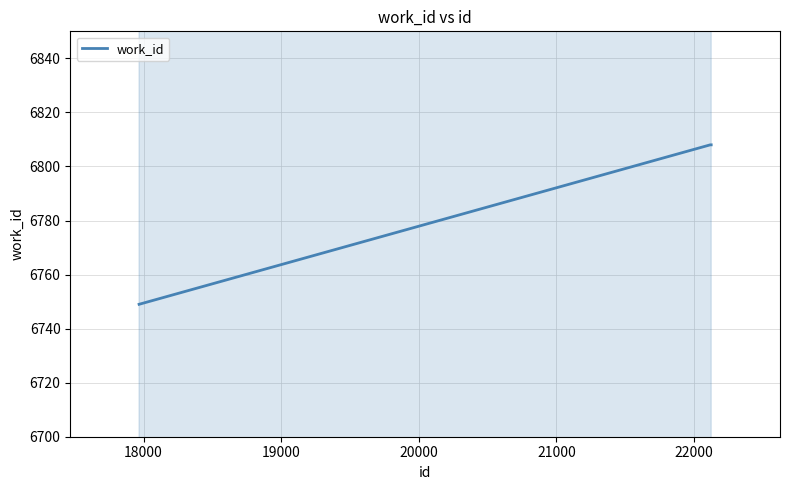

How many lines are shown in the chart?

1